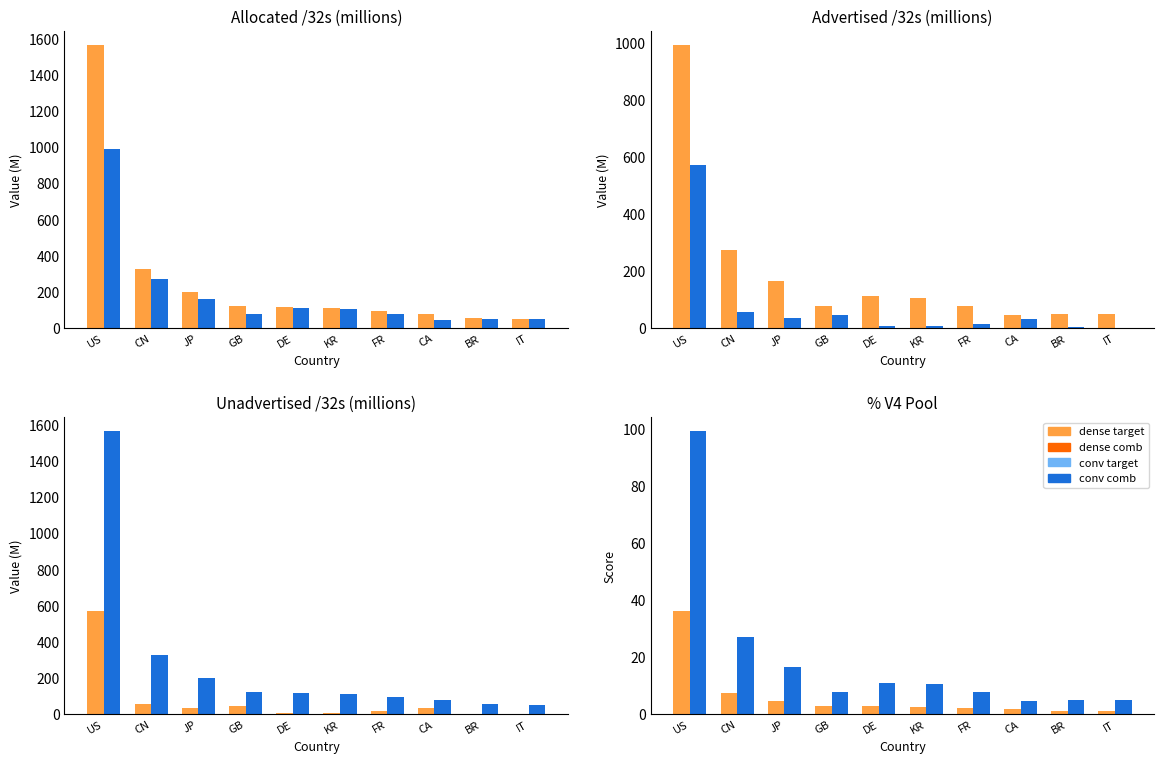

Does the chart contain any negative values?

No